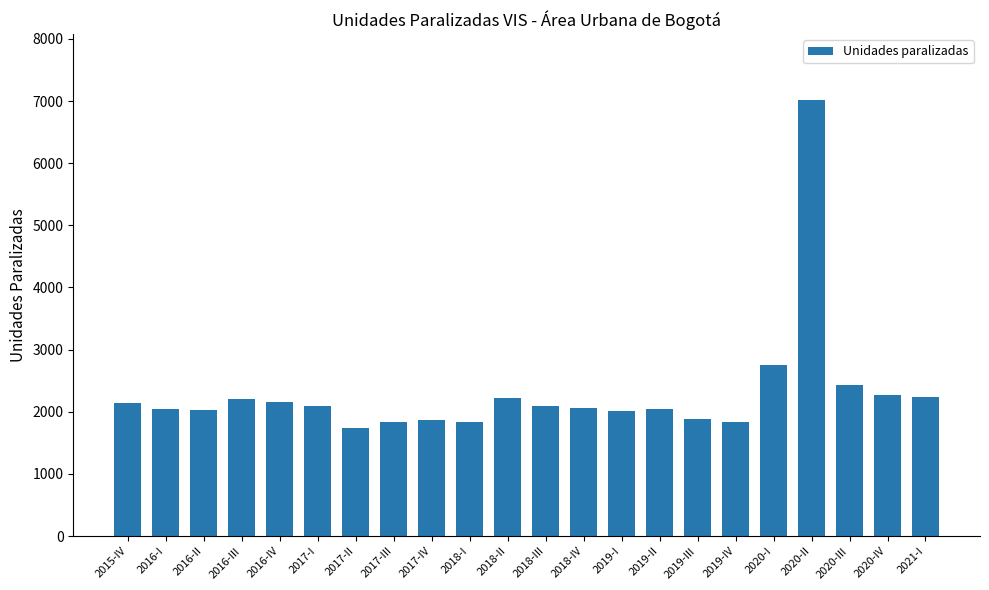

What is the minimum value shown in the chart?

1743